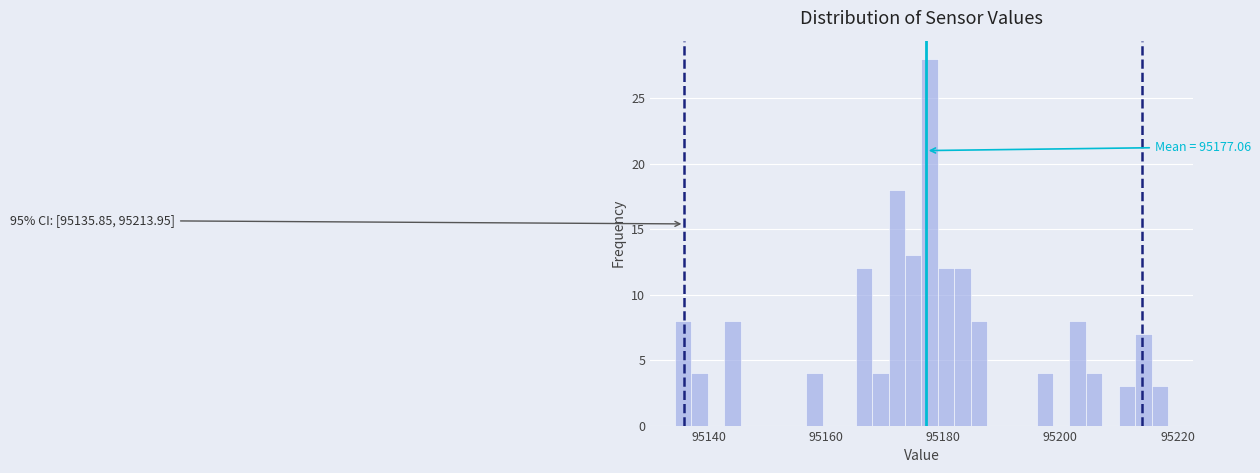

Around what value on the x-axis is the tallest bar? Give the approximate position of its centre, as read against the axis.

95178